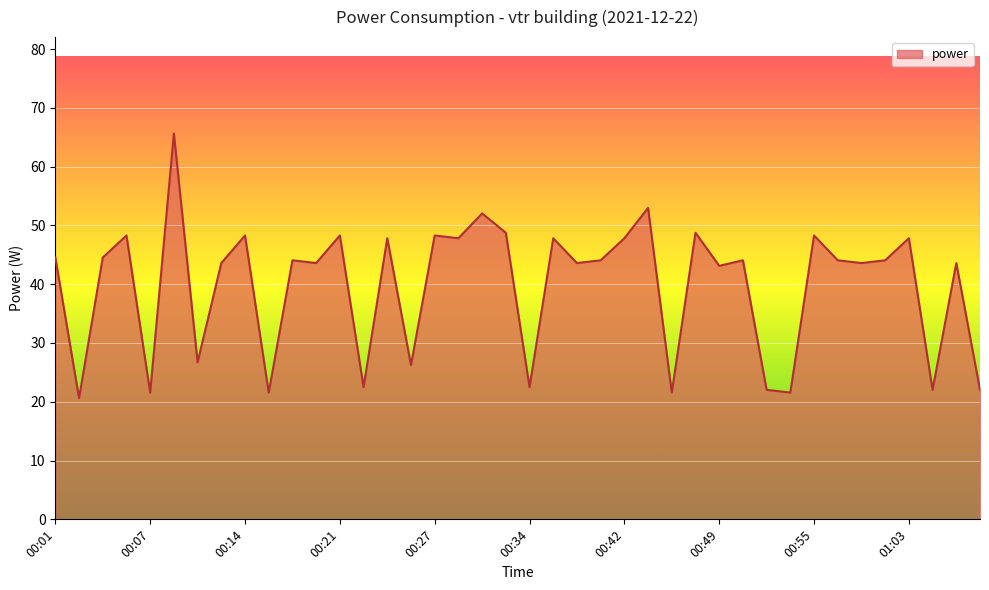

What is the minimum value shown in the chart?

20.6